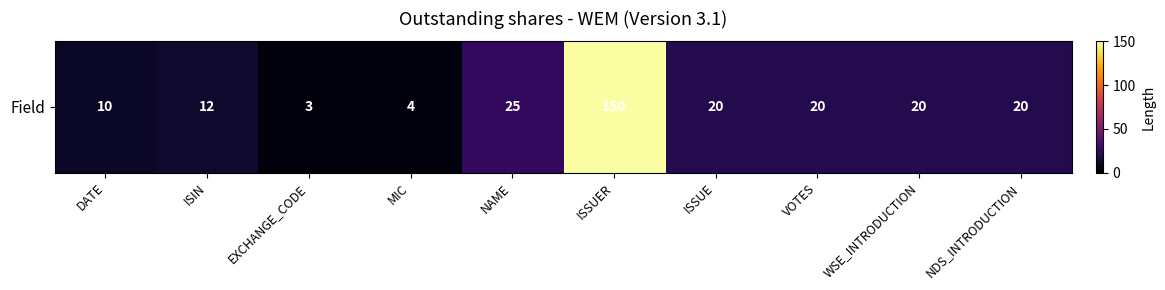

The chart shows a value of 150 at ISSUER. True or false?

True